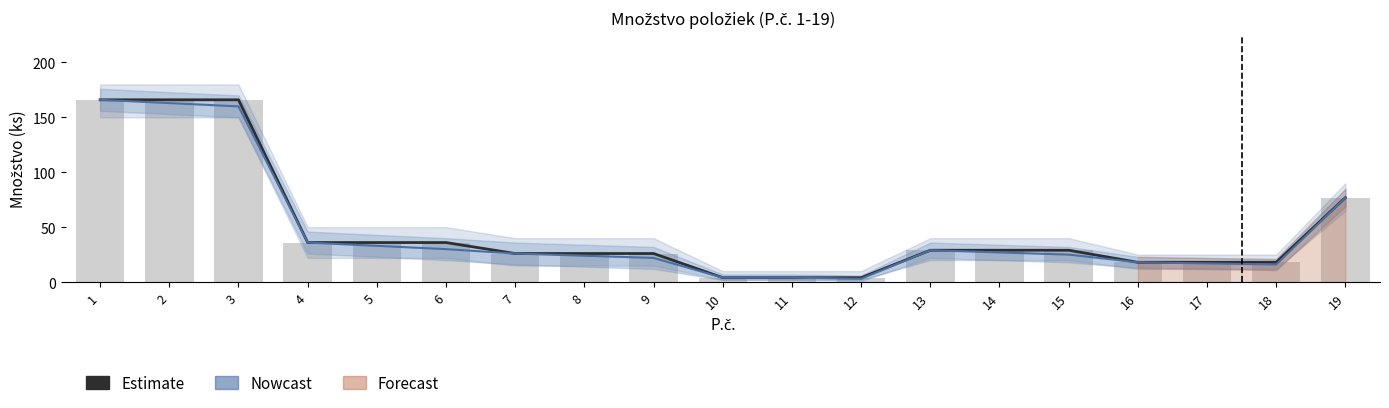

Read the Estimate value at 11.

4